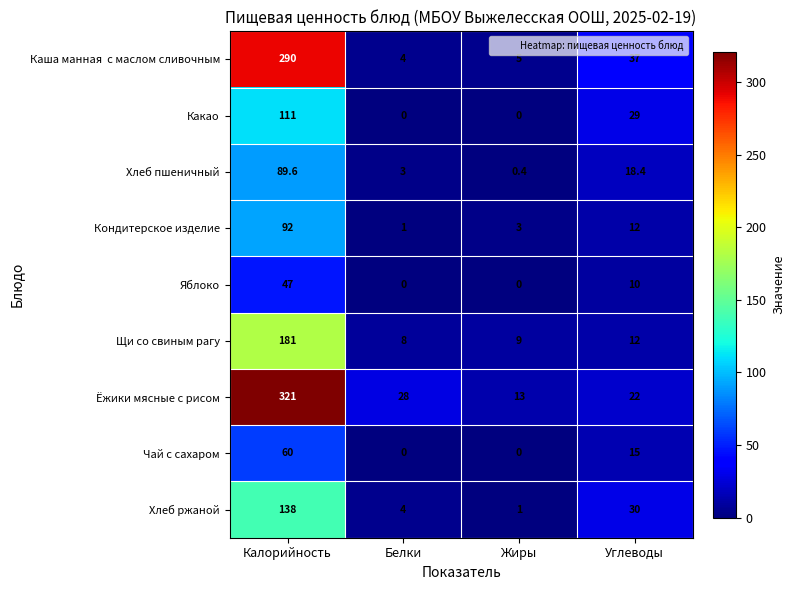

What is the sum of the Какао values at Калорийность and Углеводы?

140.0